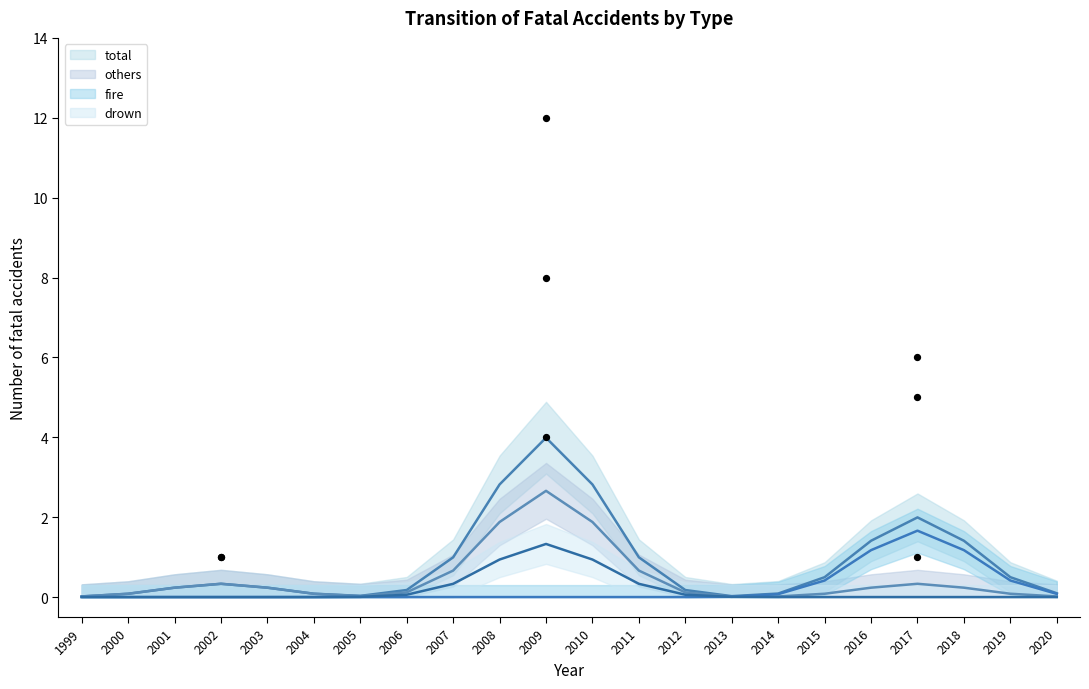

Which series reaches the minimum Y coordinate?

total